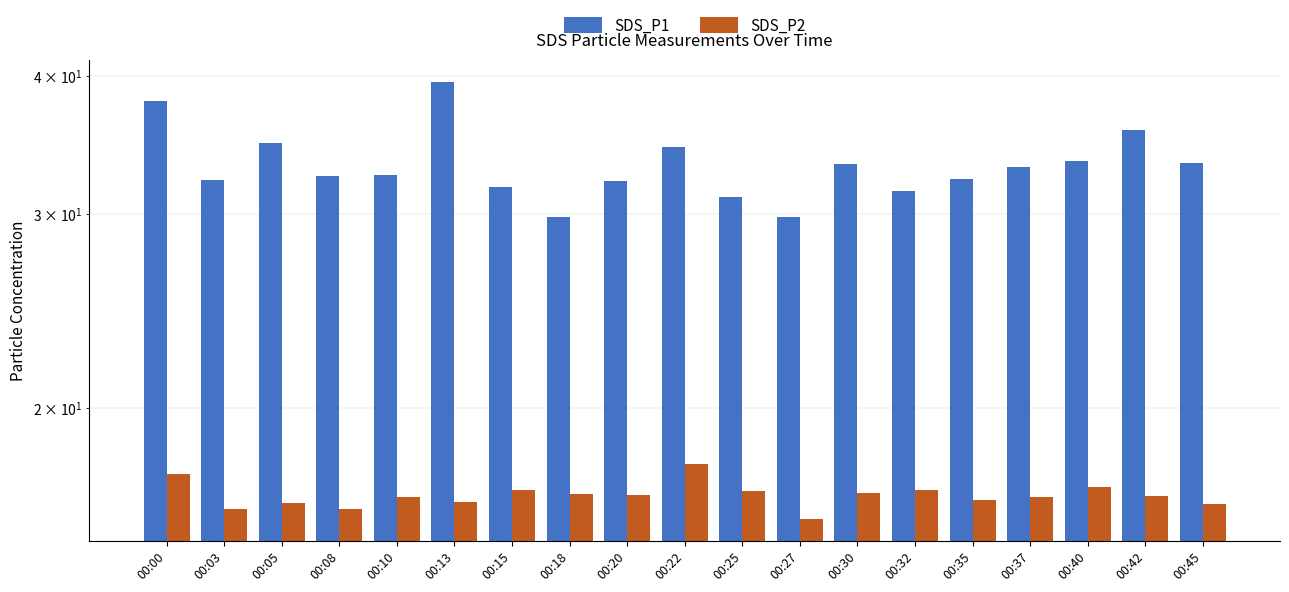

What is the value of the SDS_P2 bar at the 17th from the left?

16.9